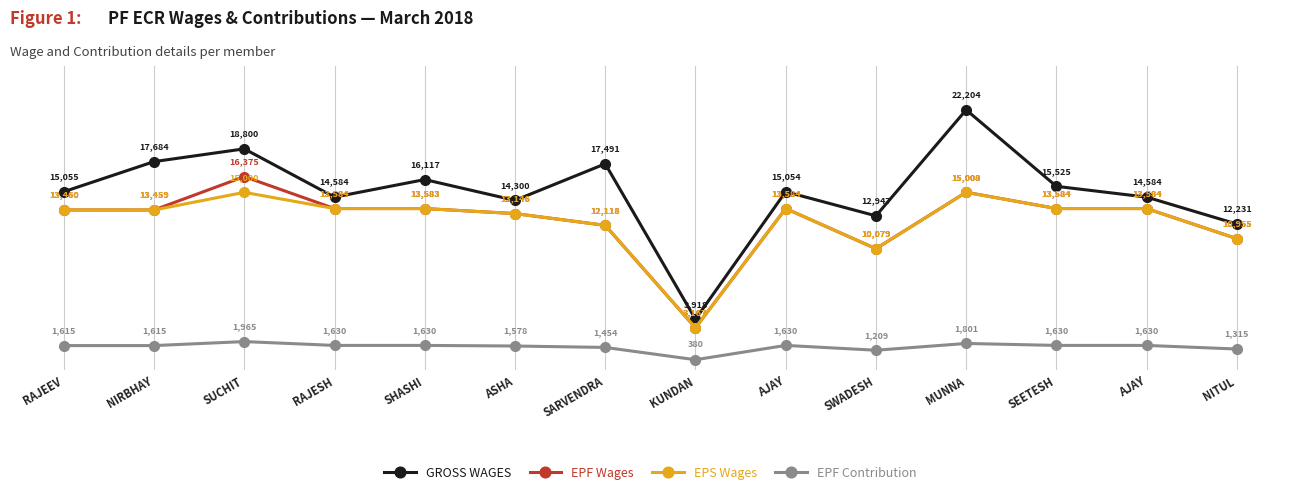

The value of EPF Wages at MUNNA is 15008. True or false?

True